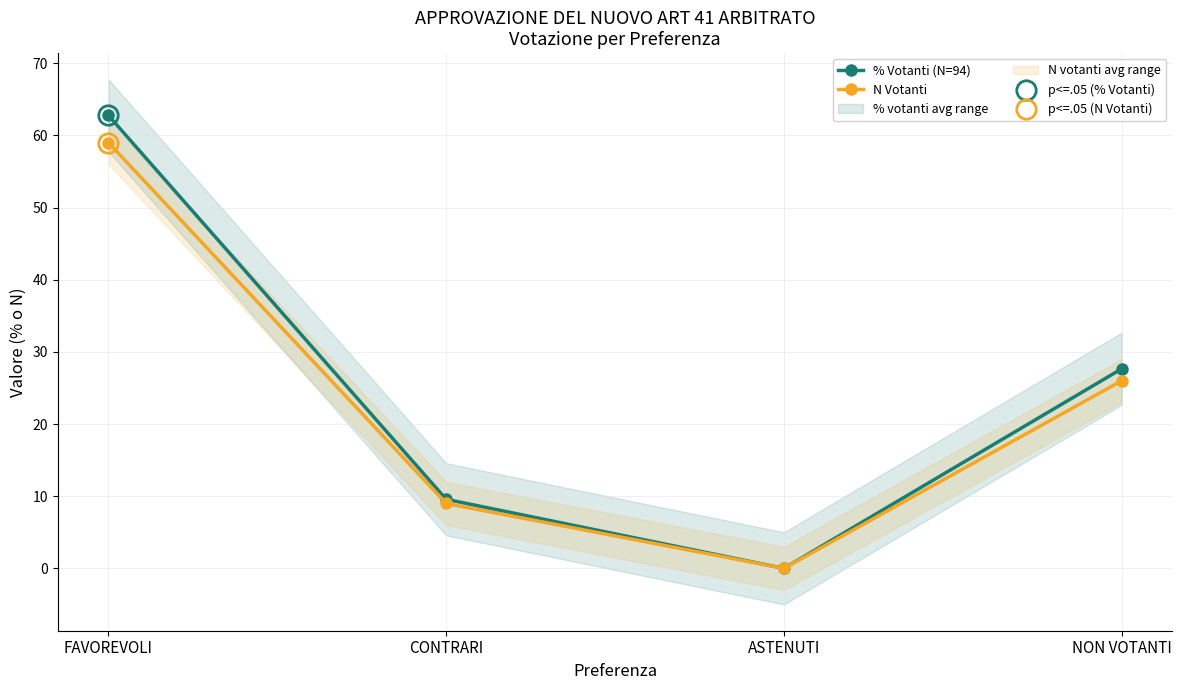

What is the difference between the N Votanti values at FAVOREVOLI and ASTENUTI?

59.0